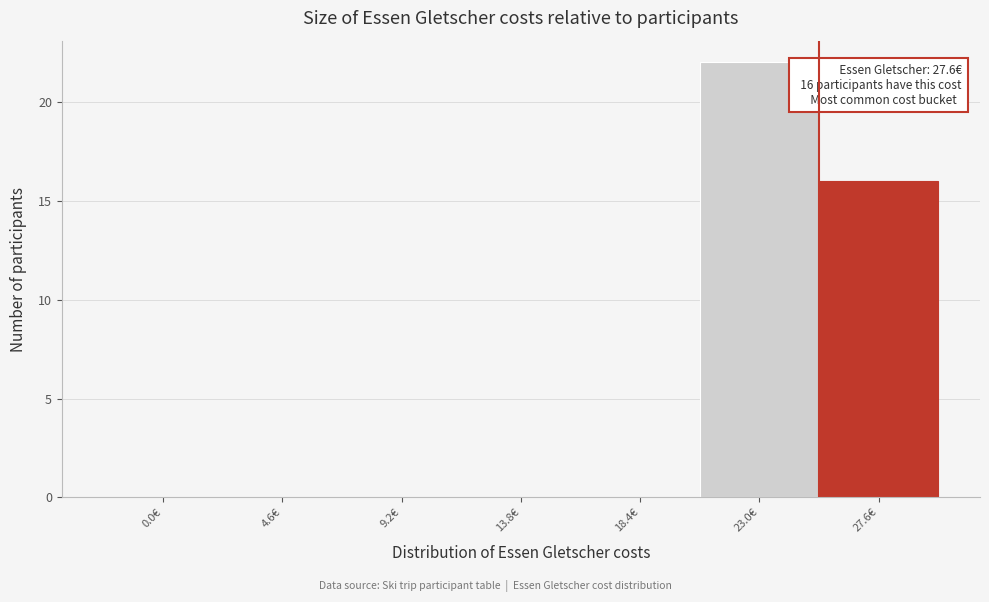

Reading left to right, what are all the values shown in this chart?

0.0€=0	4.6€=0	9.2€=0	13.8€=0	18.4€=0	23.0€=22	27.6€=16